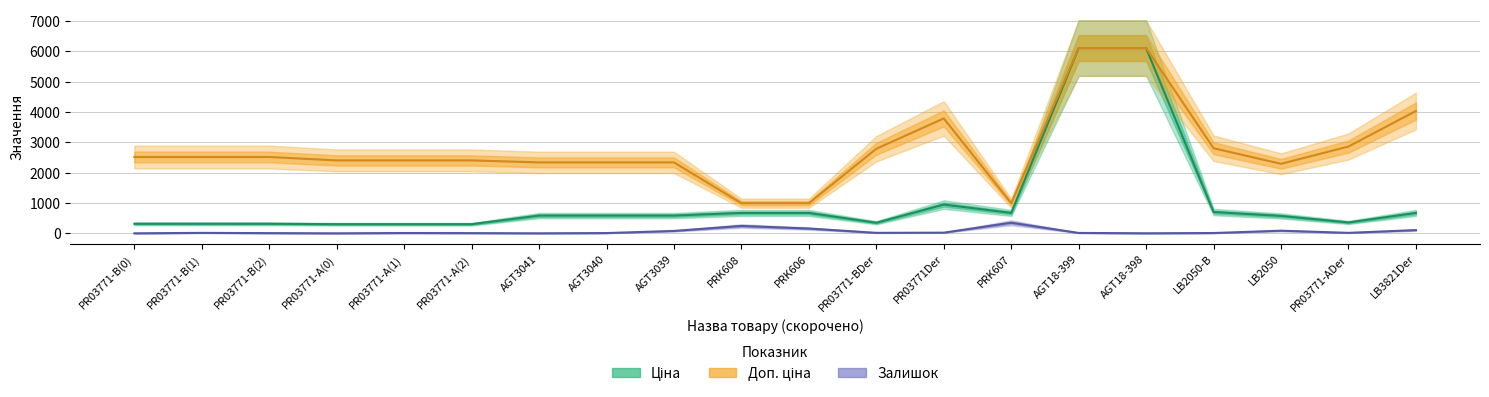

What position from the right is PR03771Der?

8